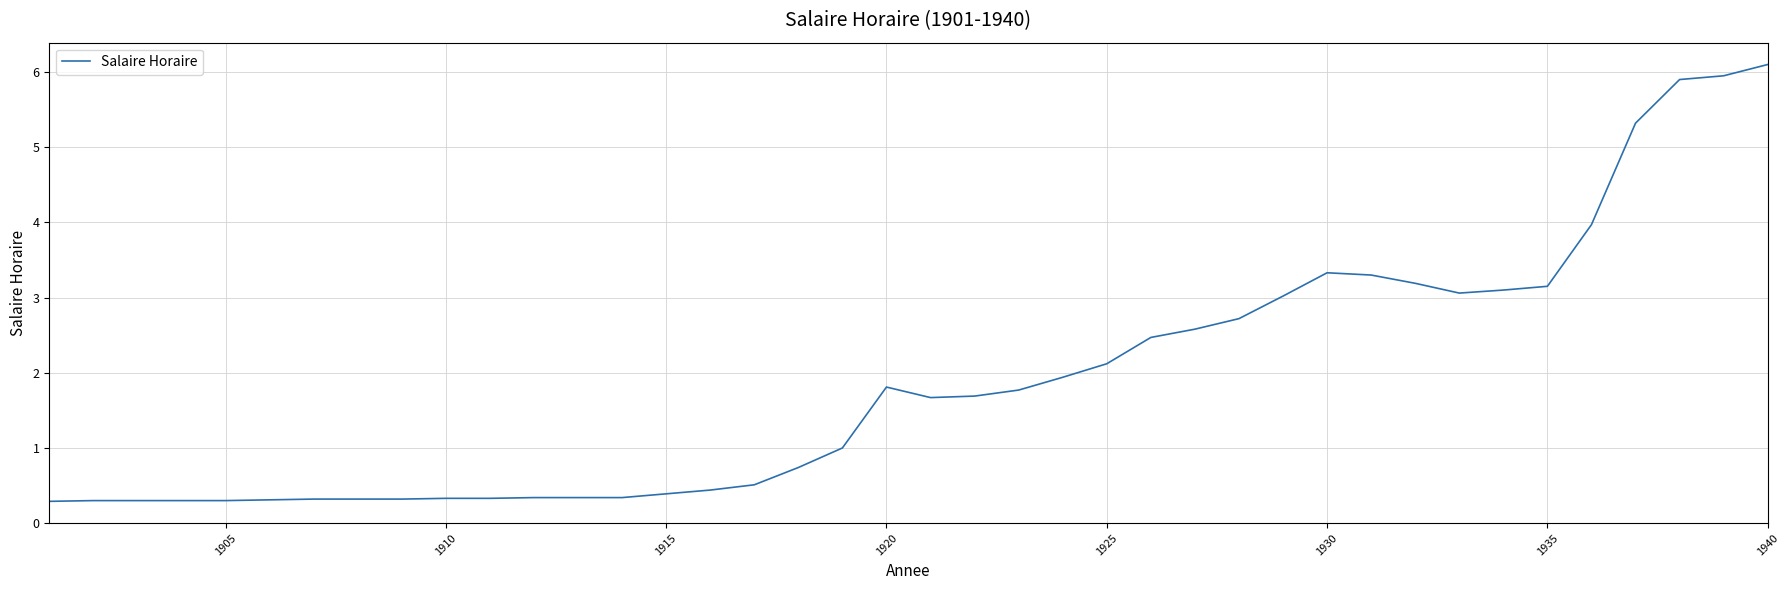

What is the maximum value shown in the chart?

6.1